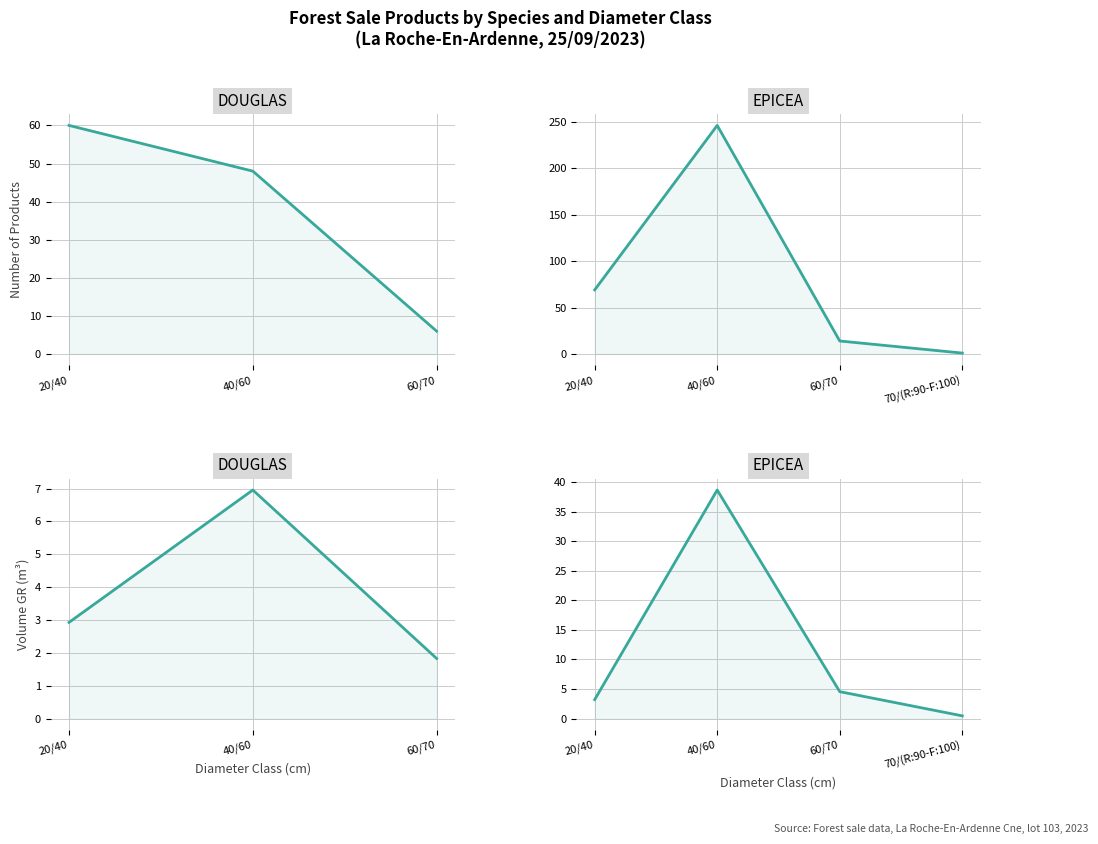

Reading left to right, what are all the values shown in this chart?

produit_nbre: 20/40
DOUGLAS=60.0	40/60
DOUGLAS=48.0	60/70
DOUGLAS=6.0	20/40
EPICEA=69.0	40/60
EPICEA=246.0	60/70
EPICEA=14.0	70/(R:90-F:100)
EPICEA=1.0
produit_vtgr: 20/40
DOUGLAS=2.9	40/60
DOUGLAS=7.0	60/70
DOUGLAS=1.8	20/40
EPICEA=3.2	40/60
EPICEA=38.6	60/70
EPICEA=4.5	70/(R:90-F:100)
EPICEA=0.5